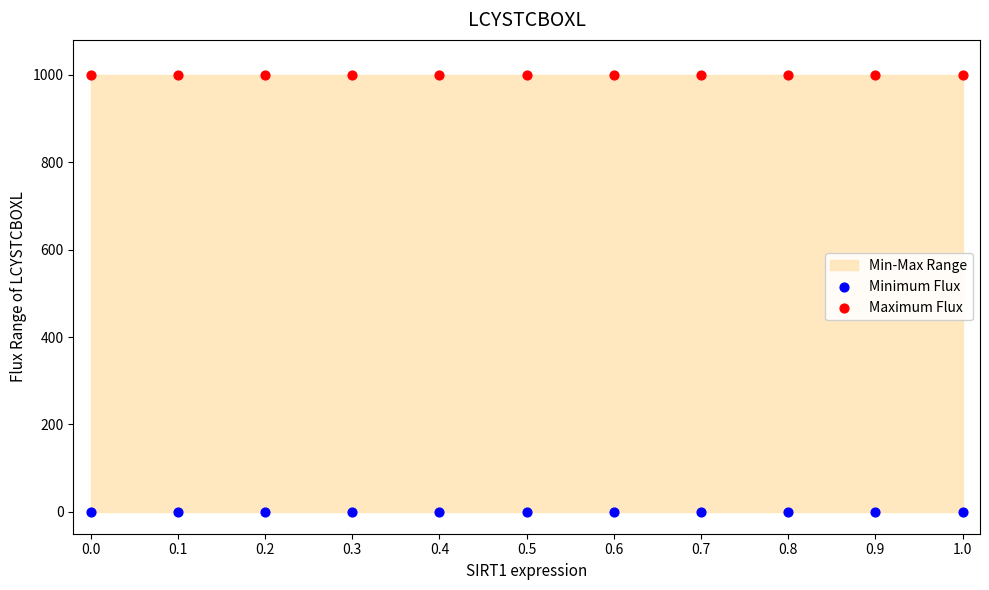

Which series reaches the maximum Y coordinate?

Maximum Flux